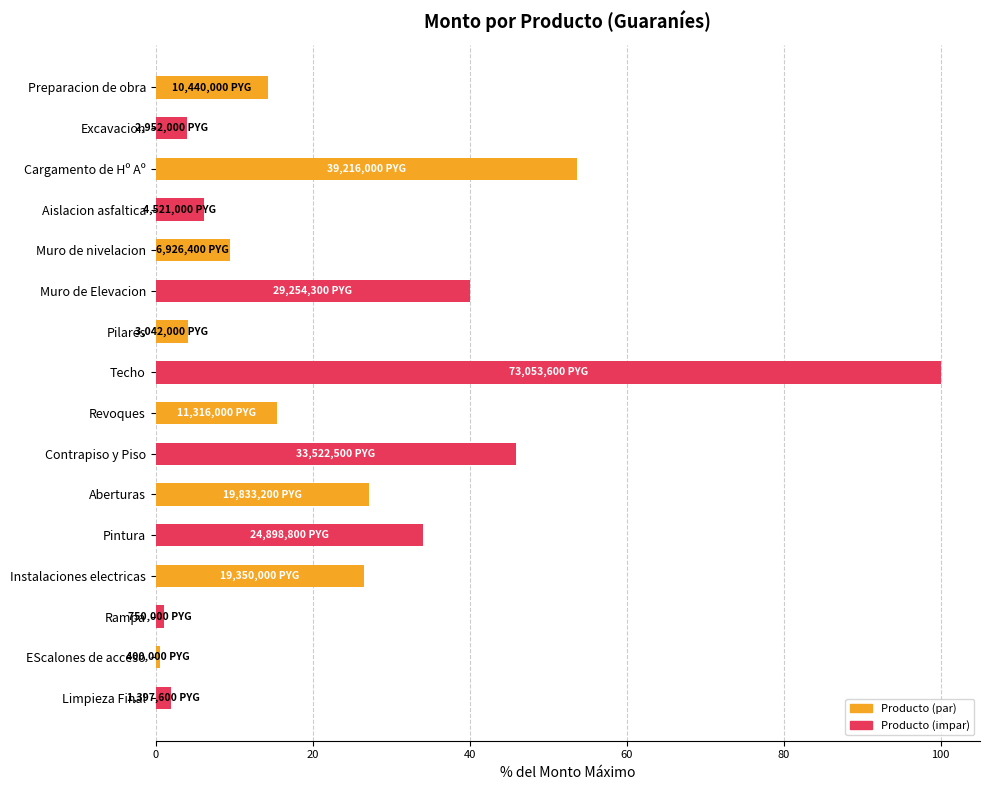

How many bars are there in total?

16